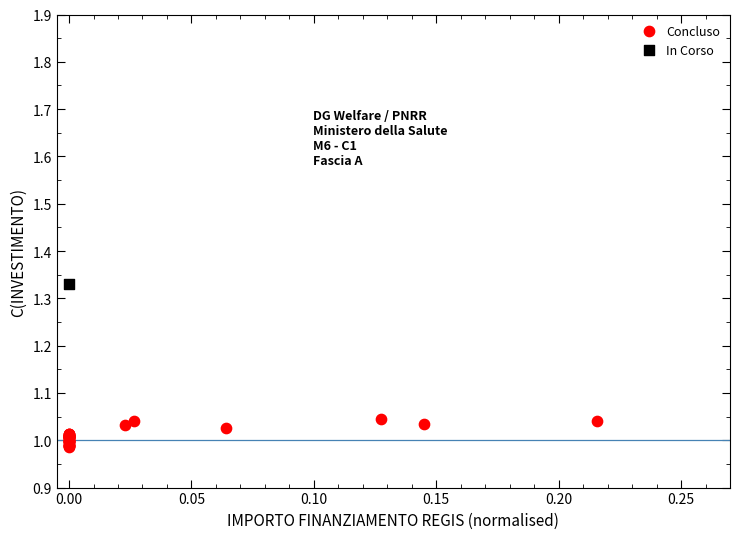

What are all the series names shown in the legend?

Concluso, In Corso